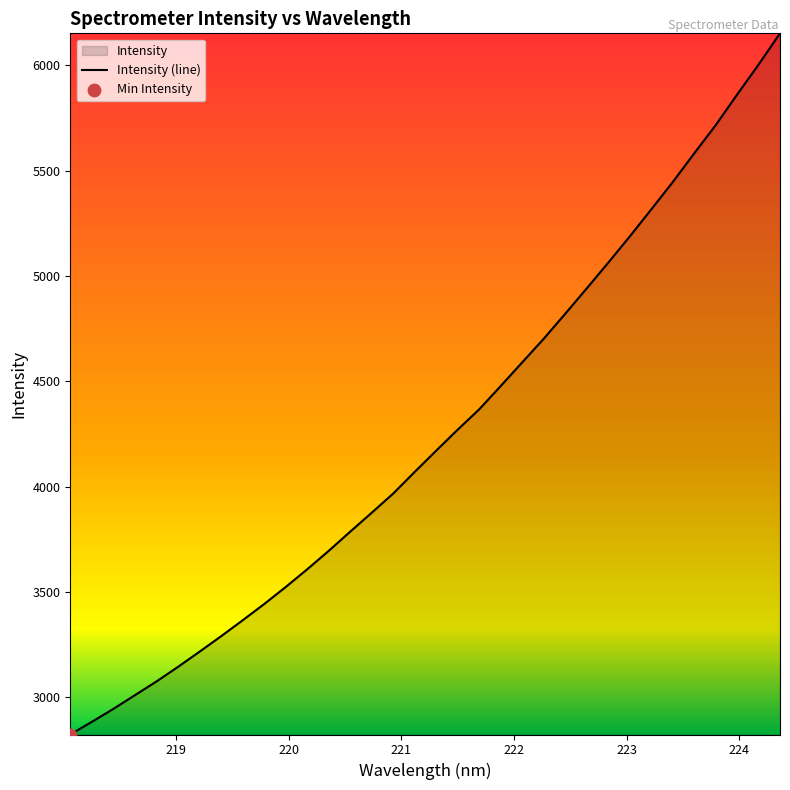

What is the difference between the maximum and minimum values?

3329.9